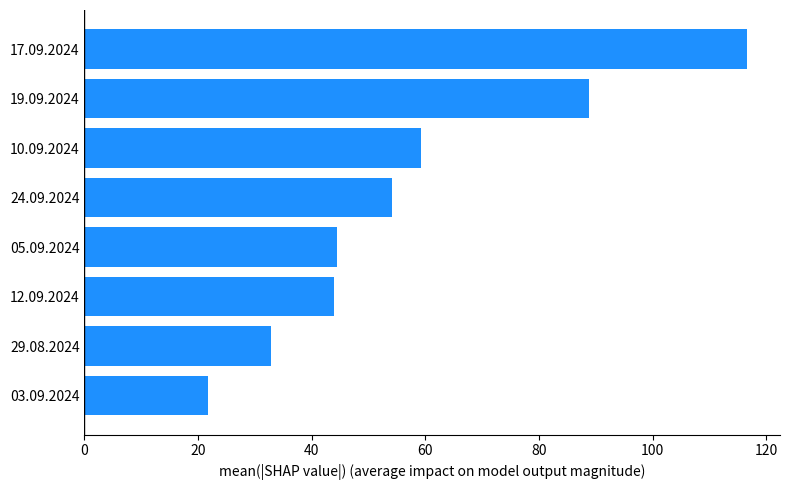

Does the chart contain any negative values?

No